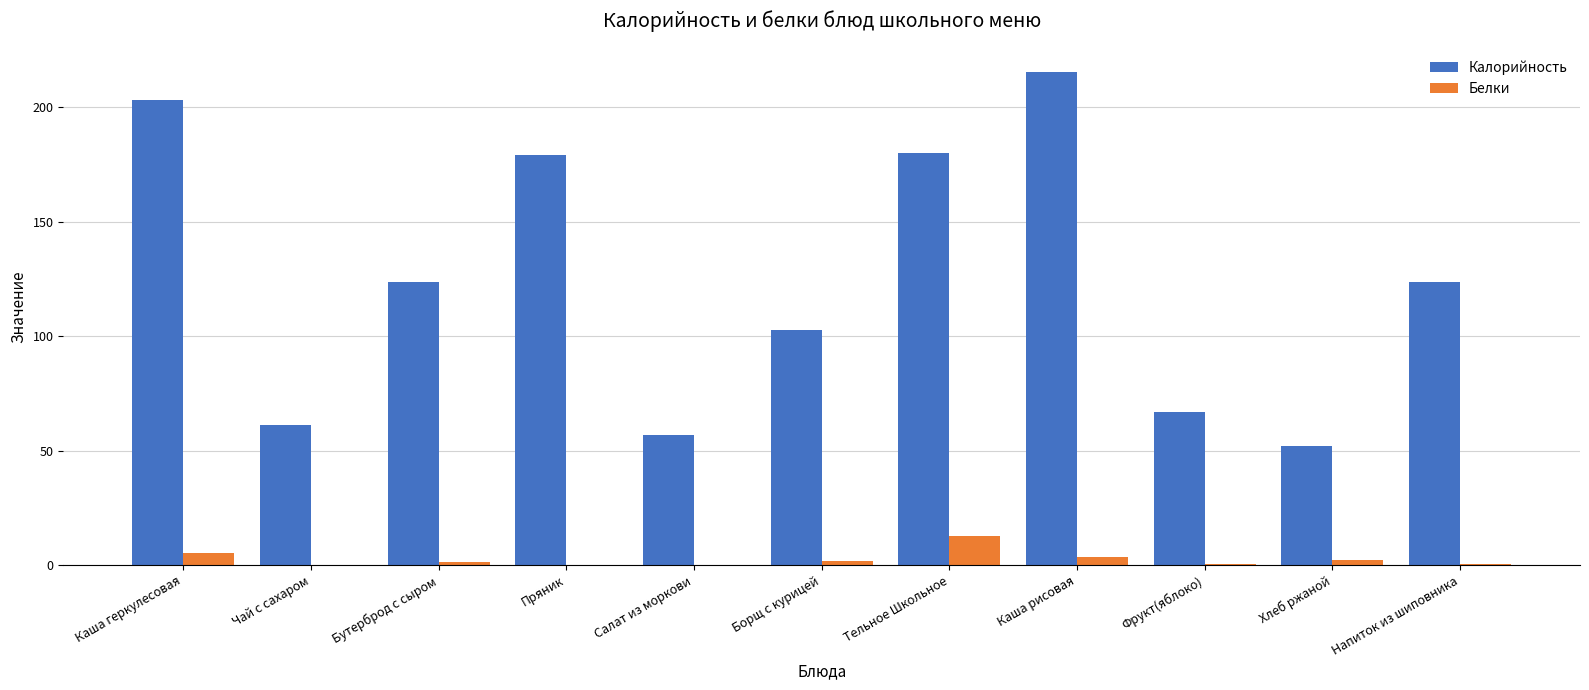

At which category is the sum across all series the highest?

Каша рисовая